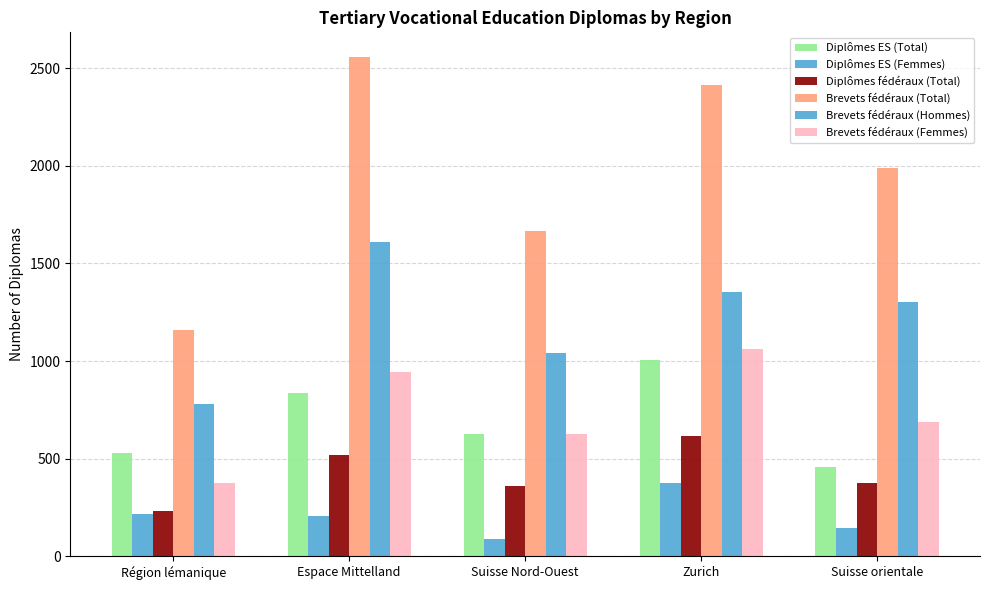

Reading left to right, list all the values displayed in this chart.

Diplômes ES (Total): 530	838	628	1007	456
Diplômes ES (Femmes): 217	208	91	376	144
Diplômes fédéraux (Total): 232	518	360	614	374
Brevets fédéraux (Total): 1157	2556	1668	2414	1987
Brevets fédéraux (Hommes): 781	1610	1043	1353	1301
Brevets fédéraux (Femmes): 376	946	625	1061	686